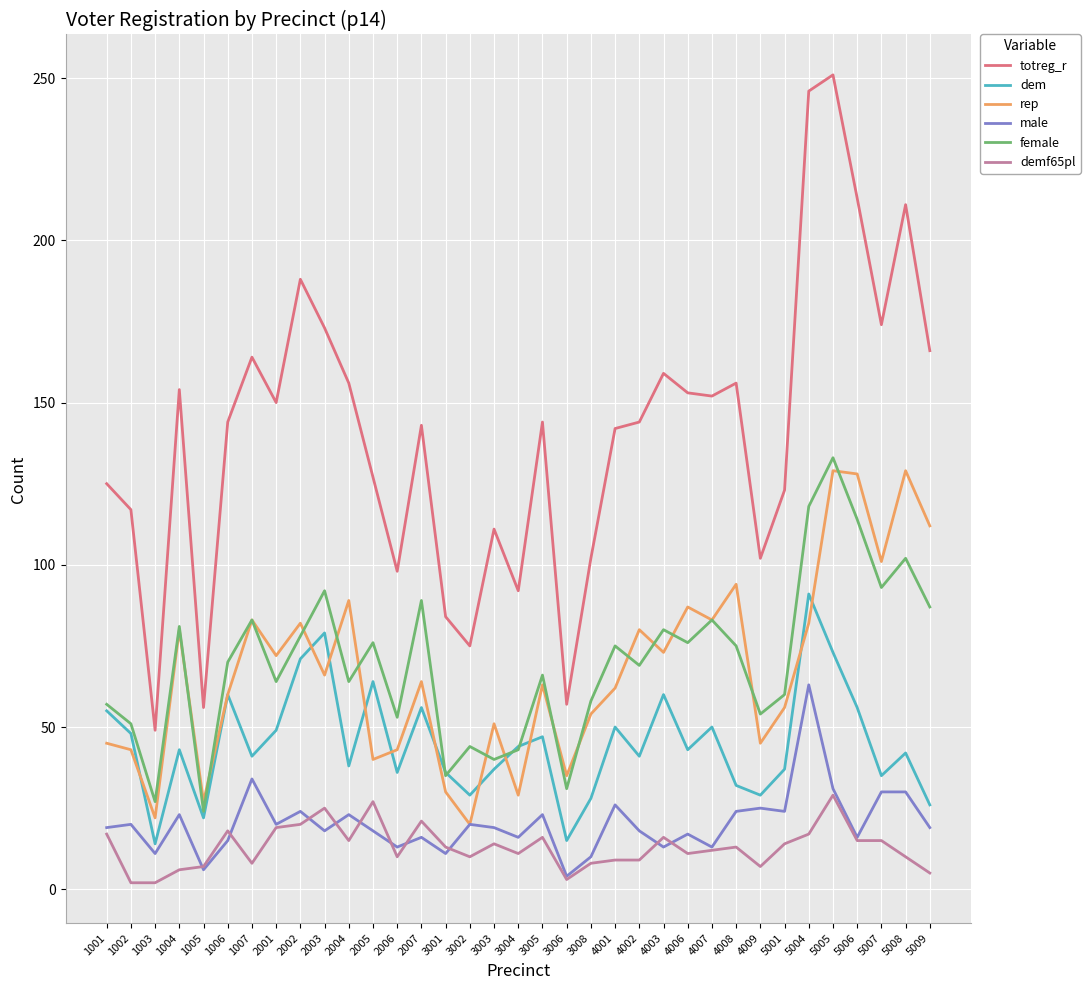

At which label does totreg_r first exceed 144?

1004